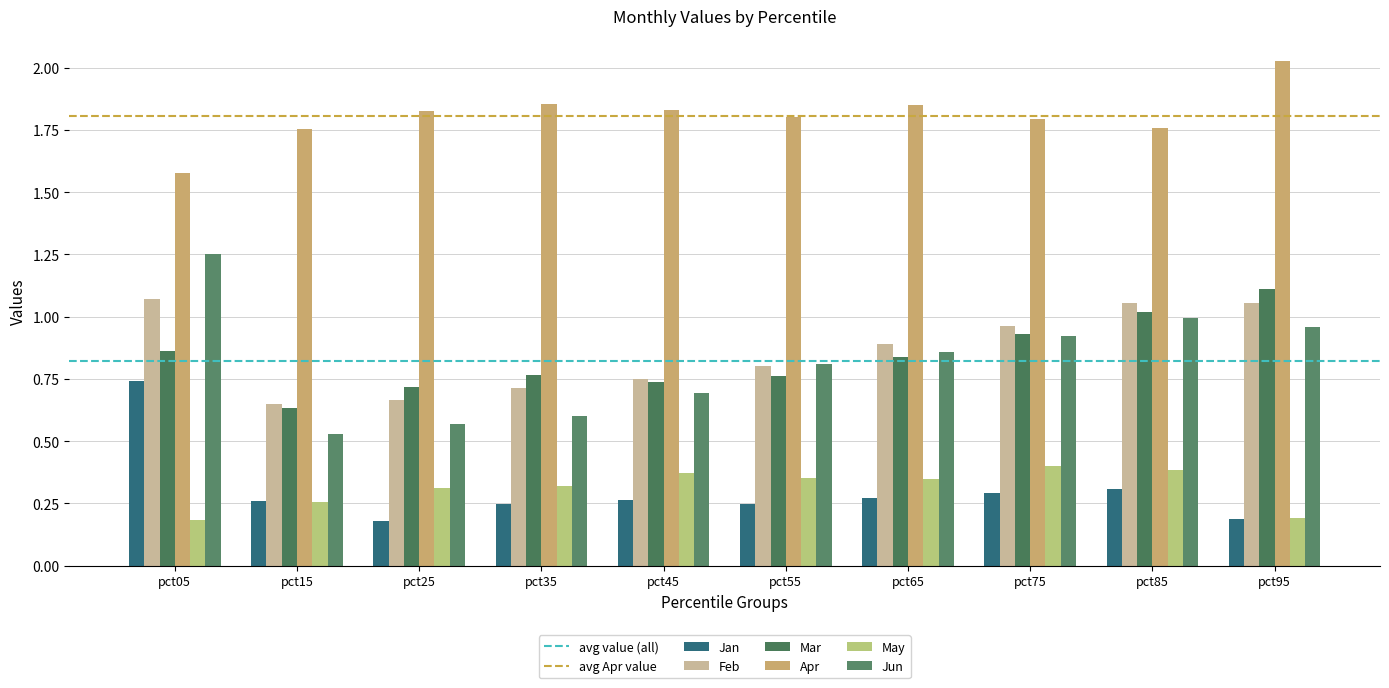

Which series has the largest range (max minus min)?

Jun